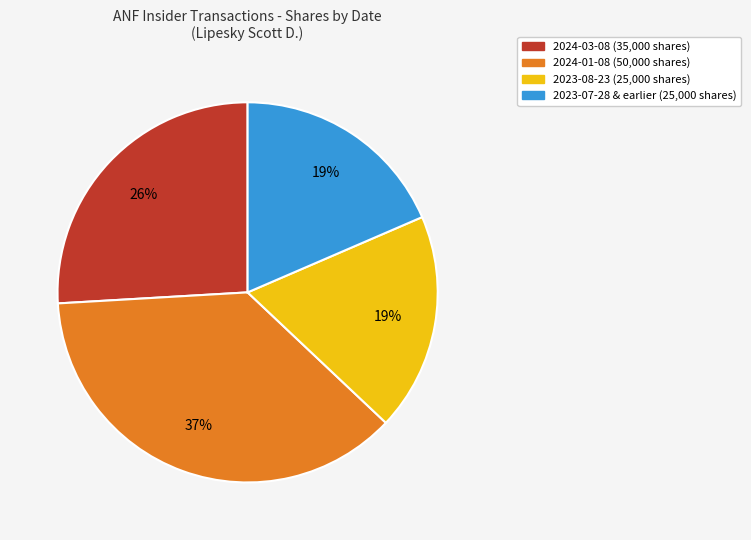

To the nearest percent, what is the average slice percentage?

25%